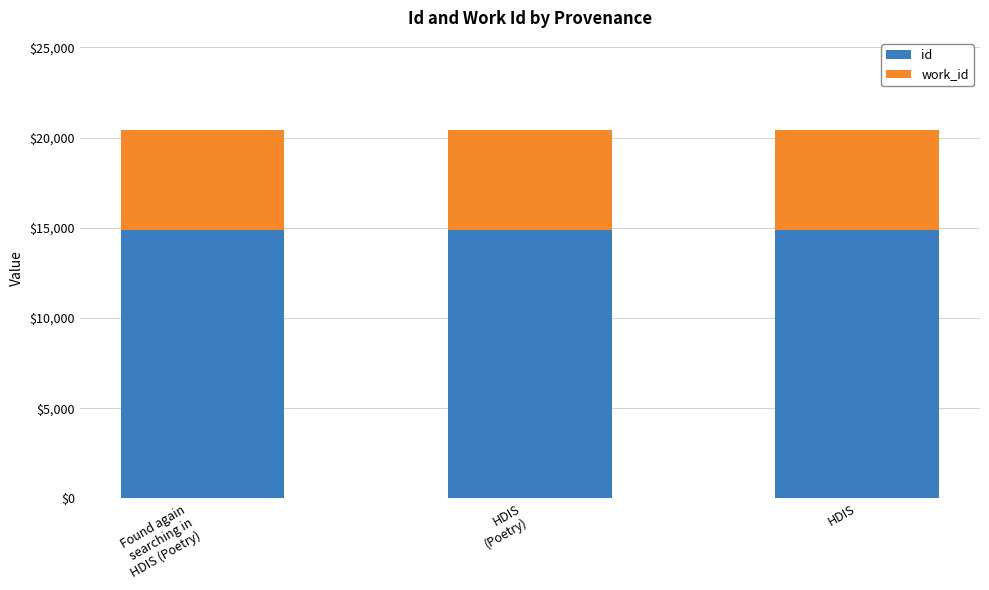

What are all the series names shown in the legend?

id, work_id